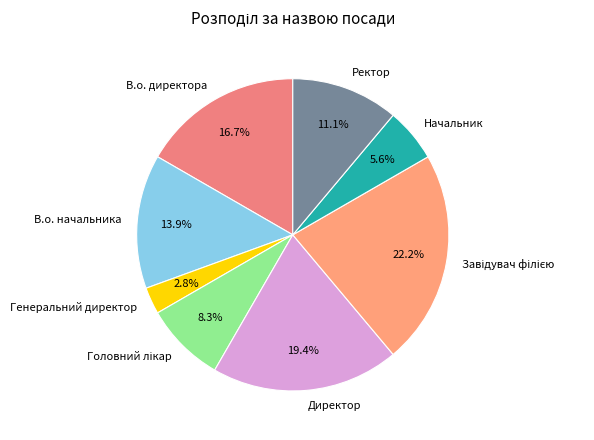

To the nearest percent, what percentage of the pie is В.о. директора?

17%